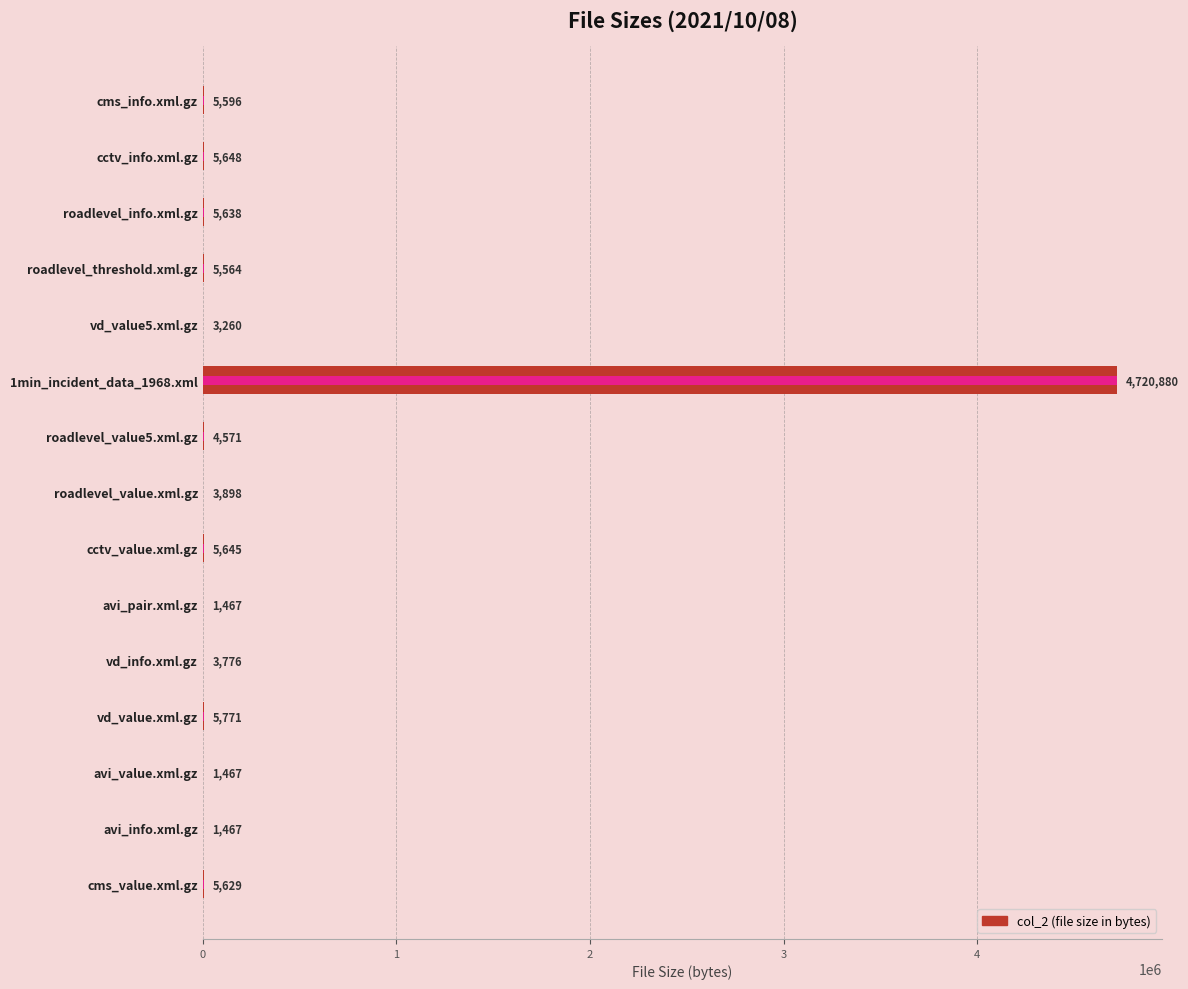

List the labels in order of value, largest first.

1min_incident_data_1968.xml, vd_value.xml.gz, cctv_info.xml.gz, cctv_value.xml.gz, roadlevel_info.xml.gz, cms_value.xml.gz, cms_info.xml.gz, roadlevel_threshold.xml.gz, roadlevel_value5.xml.gz, roadlevel_value.xml.gz, vd_info.xml.gz, vd_value5.xml.gz, avi_pair.xml.gz, avi_value.xml.gz, avi_info.xml.gz